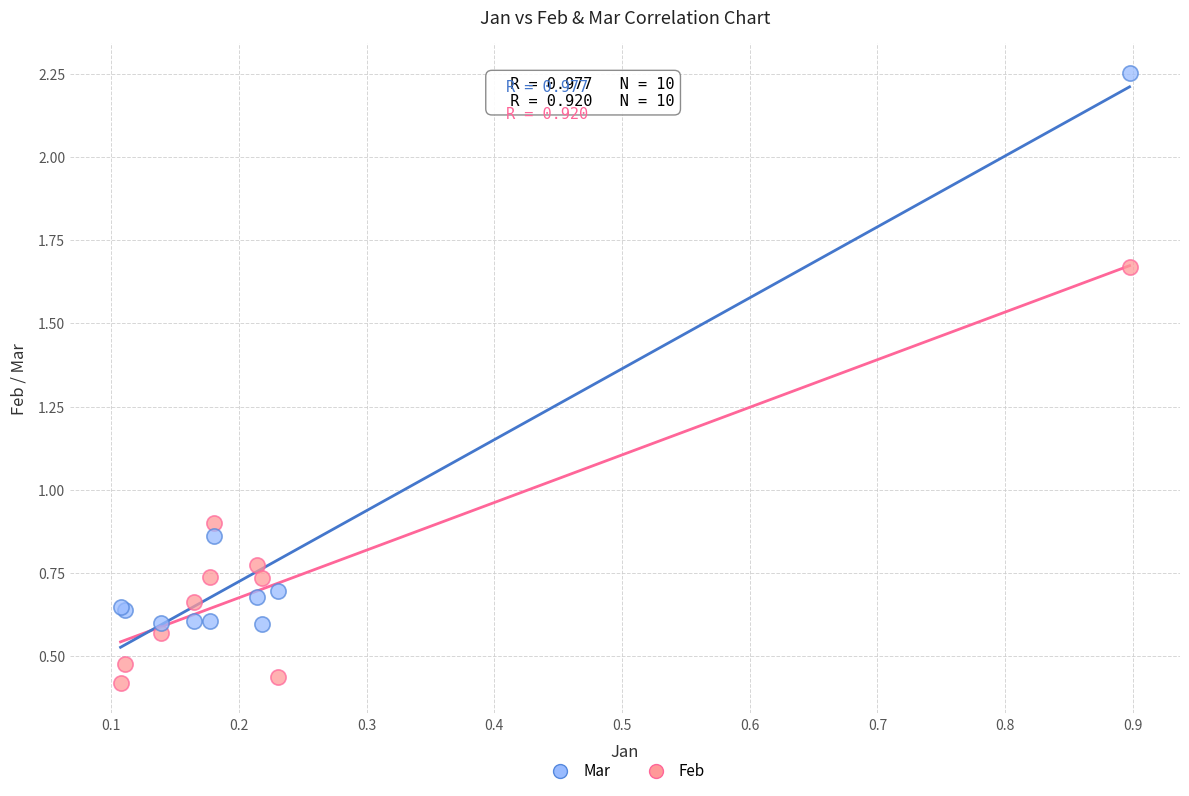

Which series has the largest Y range (max minus min)?

Mar